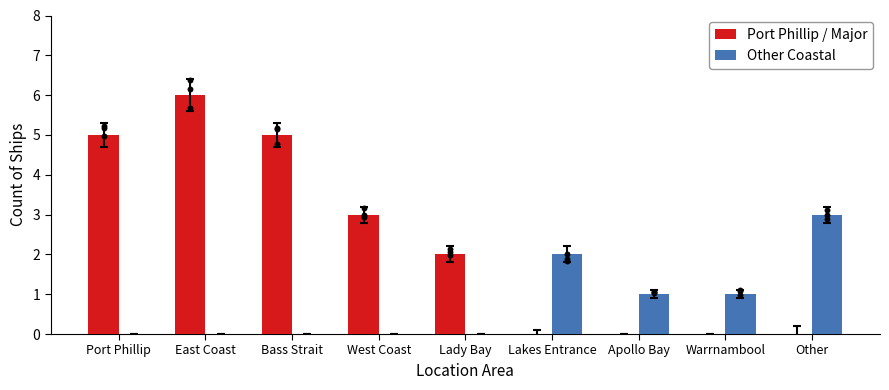

What is the total value across all series at Lakes Entrance?

2